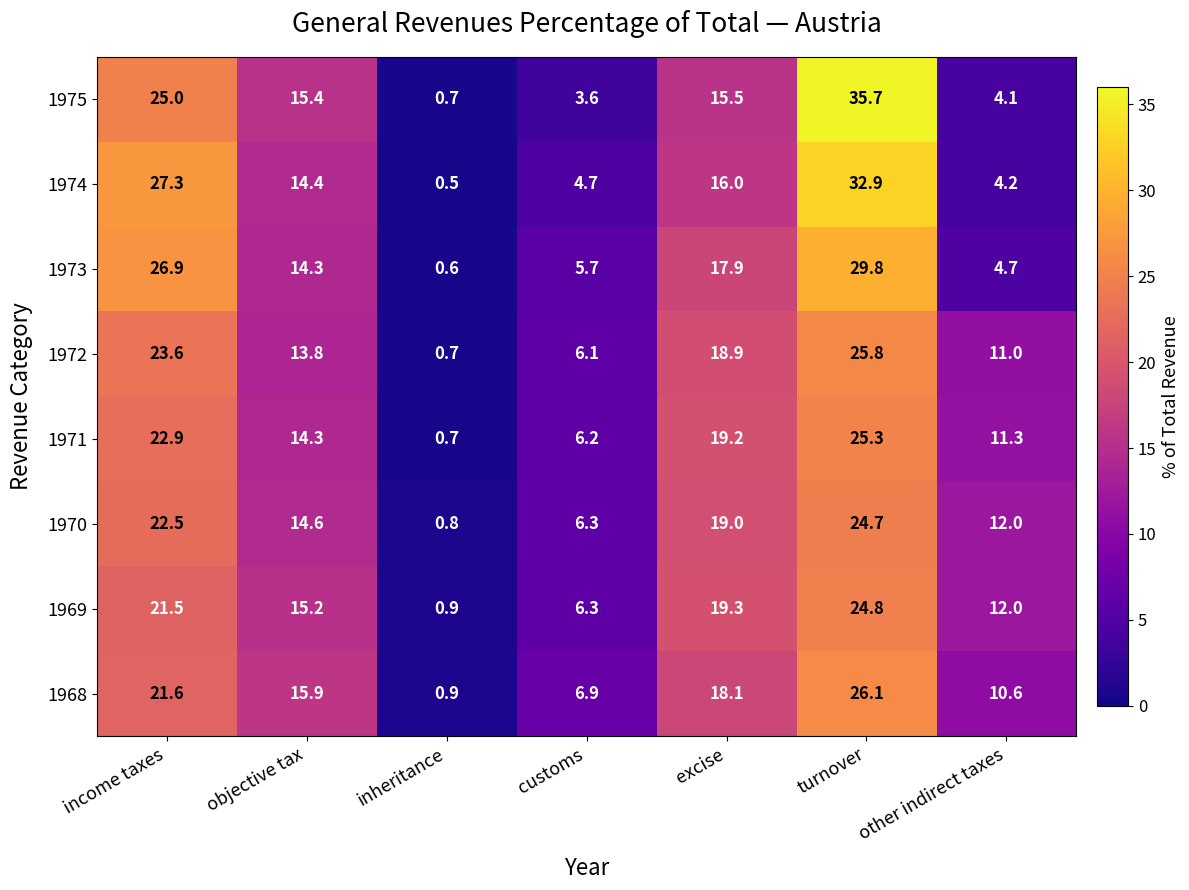

At which label is 1973 closest to 15?

objective tax